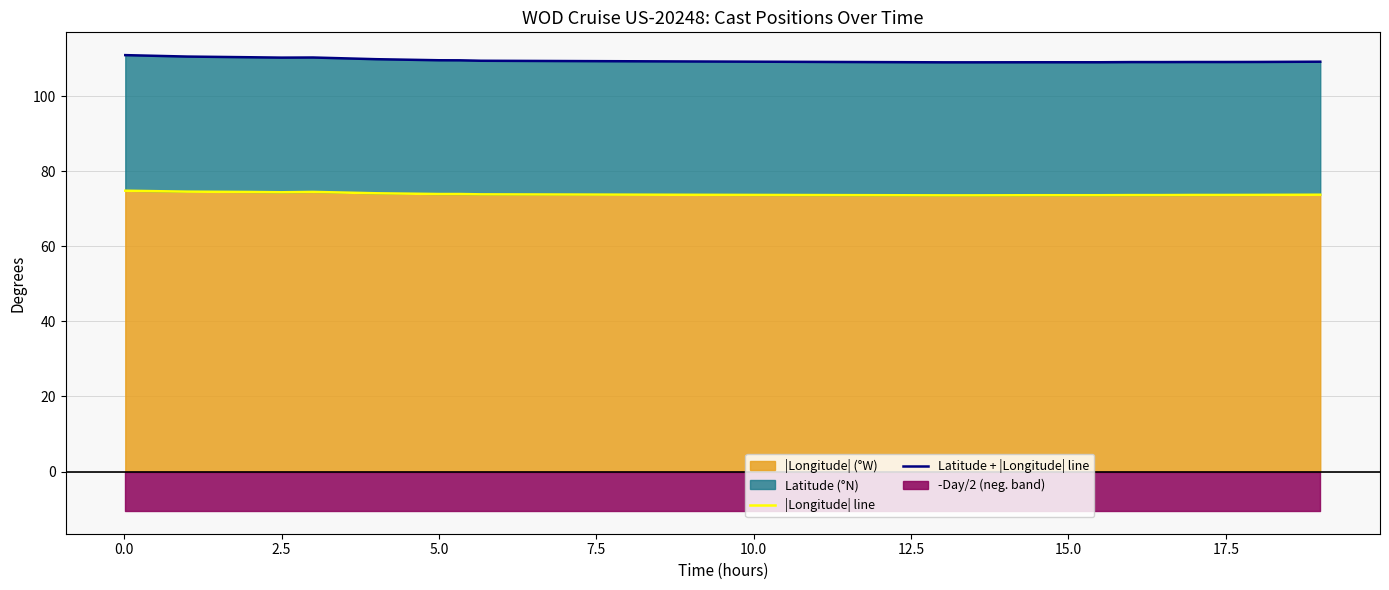

What is the maximum value for |Longitude| (°W)?

74.8